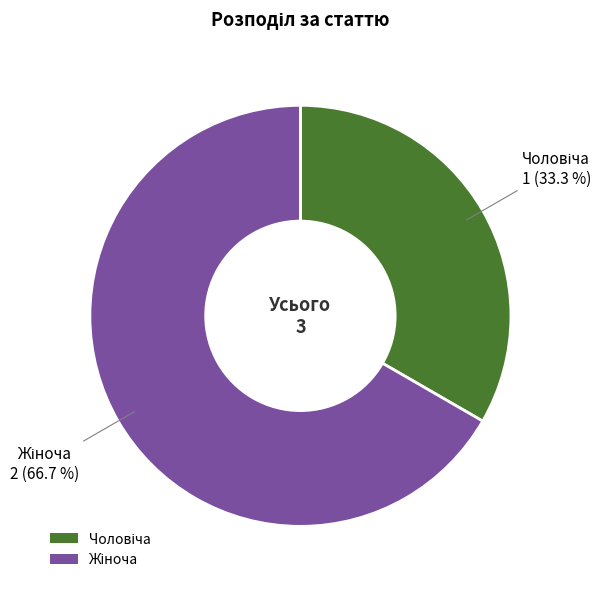

Is there any slice that represents more than half of the pie?

Yes